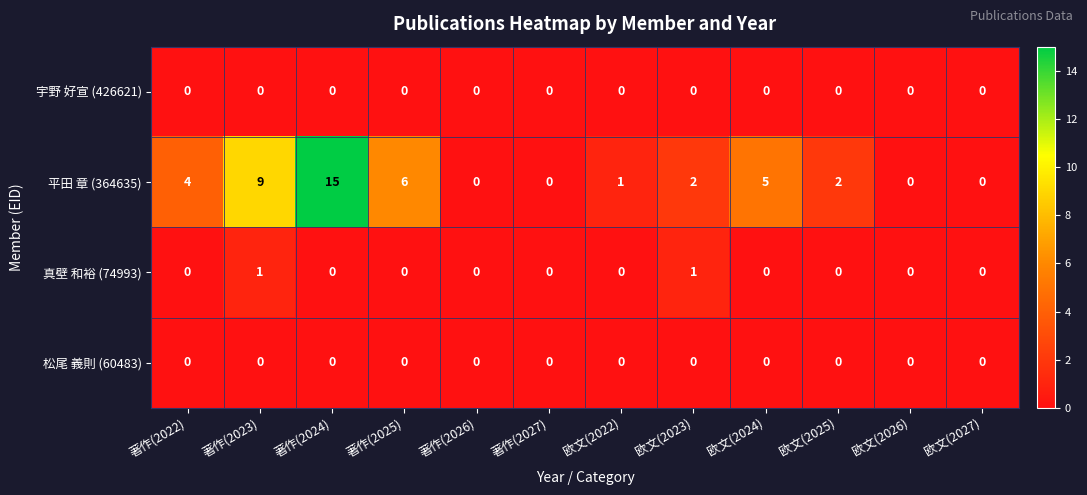

Which series changed the most between 著作(2025) and 欧文(2022)?

平田 章 (364635)